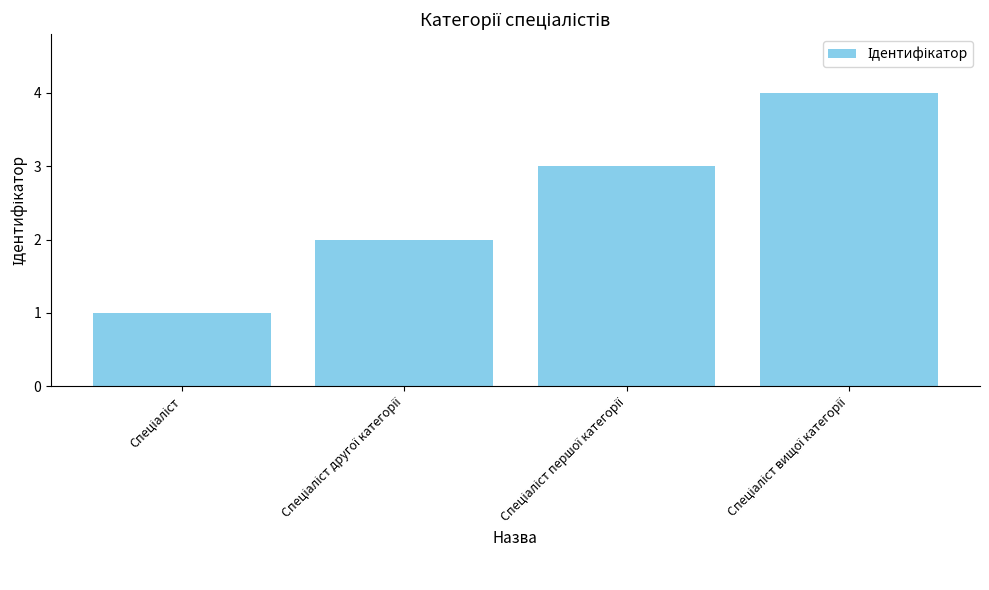

What is the maximum value shown in the chart?

4